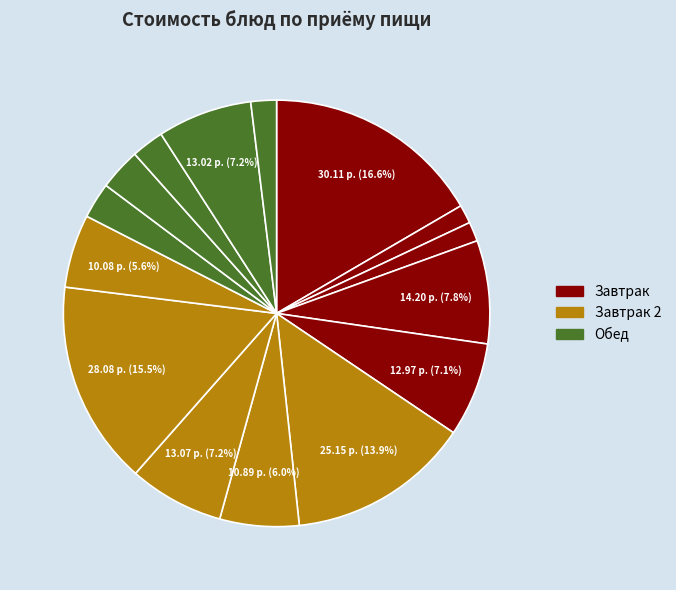

How many slices are in this pie chart?

15